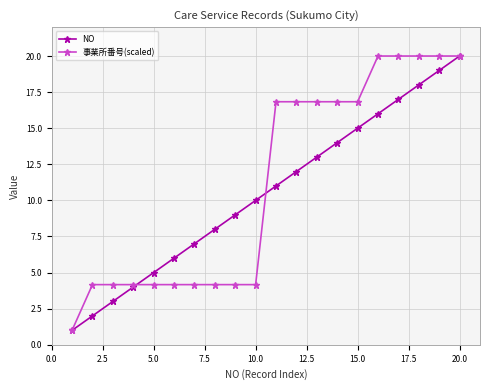

True or false: NO has more than 1 interior local peaks.

False